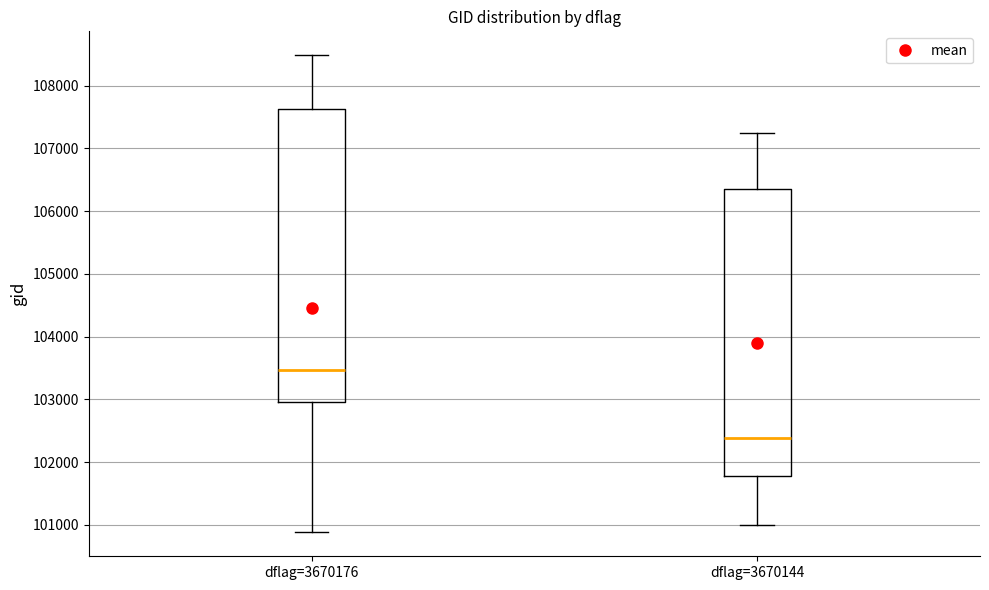

Where does the median line of the box for dflag=3670144 sit on the y-axis? The values are not printed on the chart, so give them approximately, as read against the axis.

102400